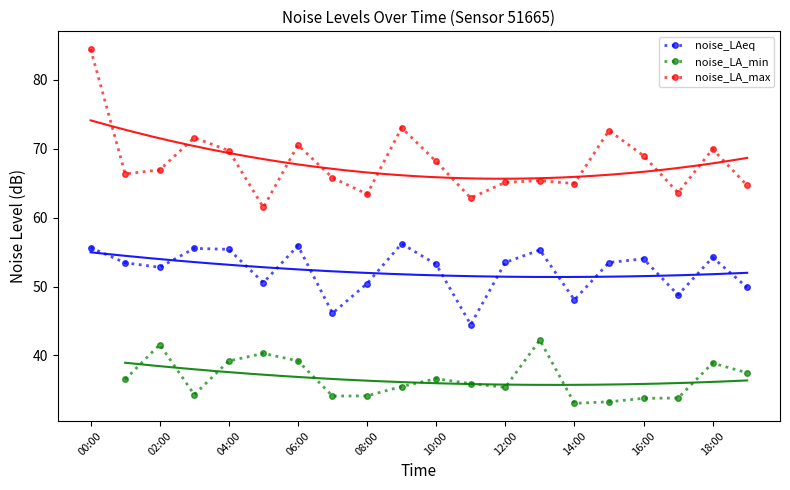

How many values in the noise_LAeq series are below 53?

8